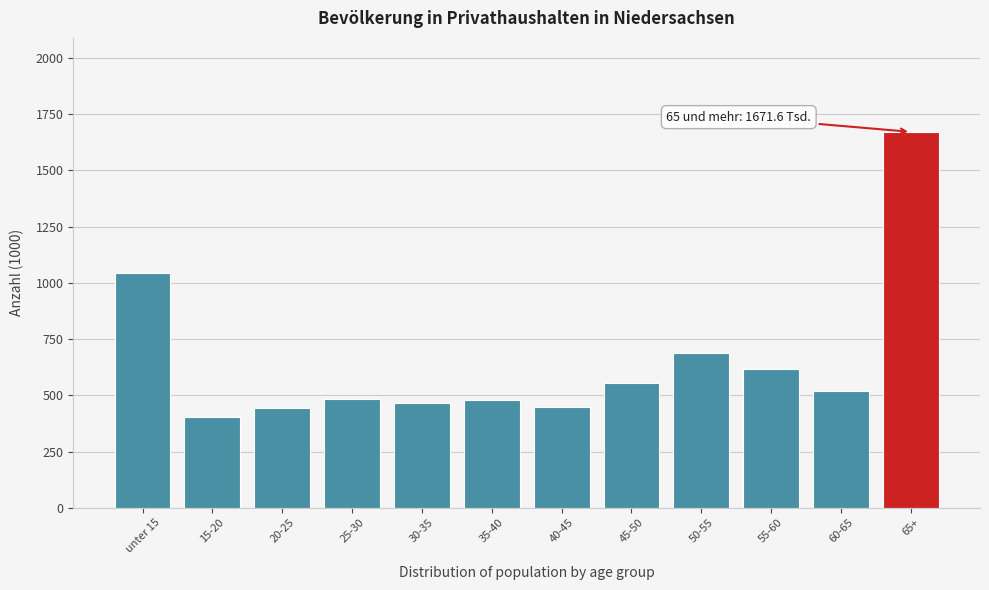

What is the difference between the maximum and minimum values?

1266.4